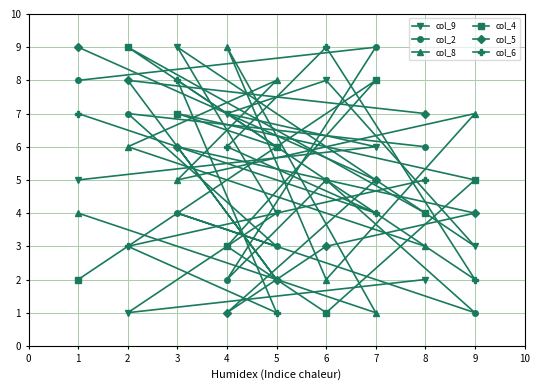

Which series changed the most between 5 and 7?

col_8